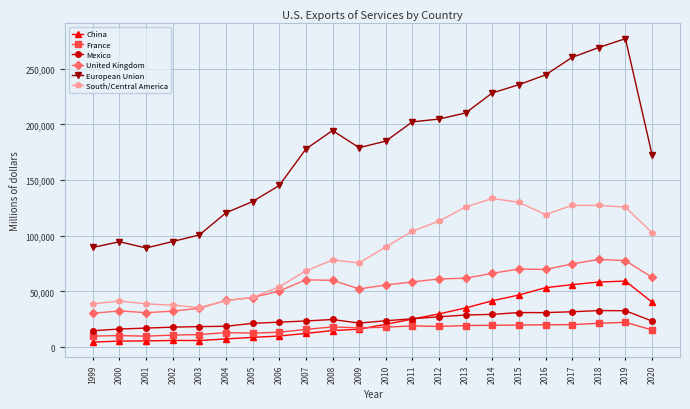

True or false: European Union and South/Central America intersect in this chart.

False